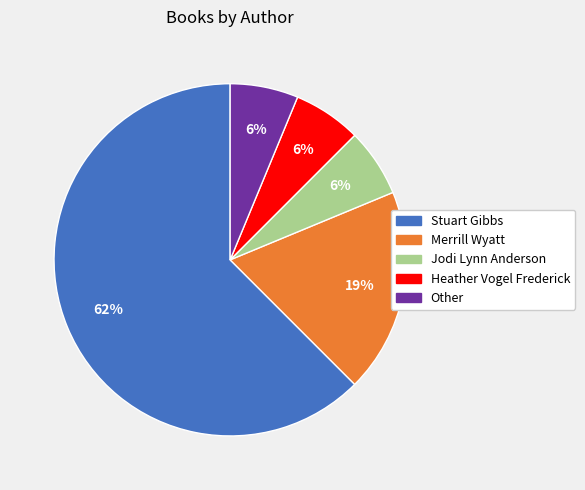

What is the largest slice in the pie chart?

Stuart Gibbs